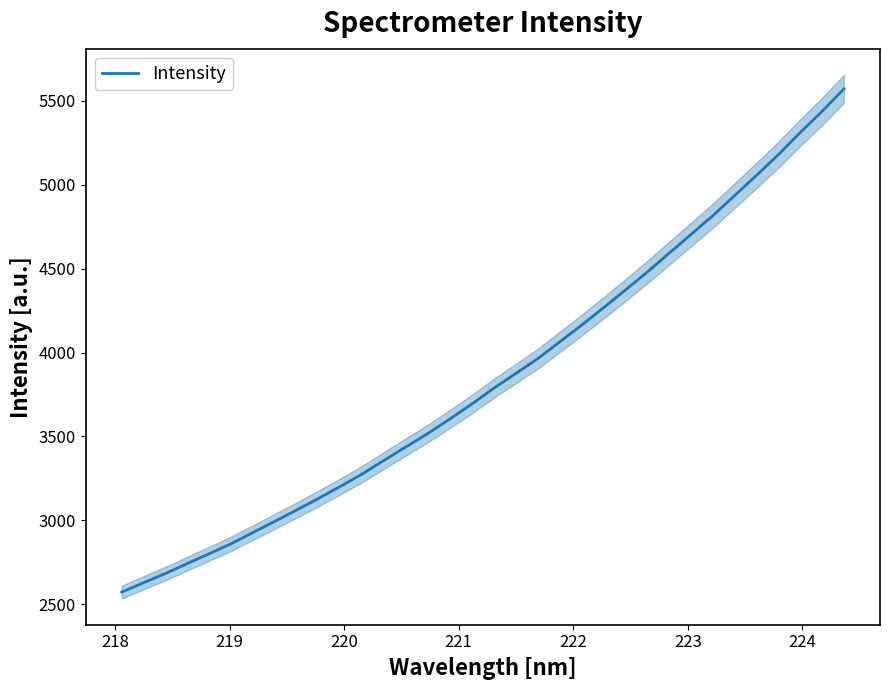

What is the minimum value for Intensity?

2572.6